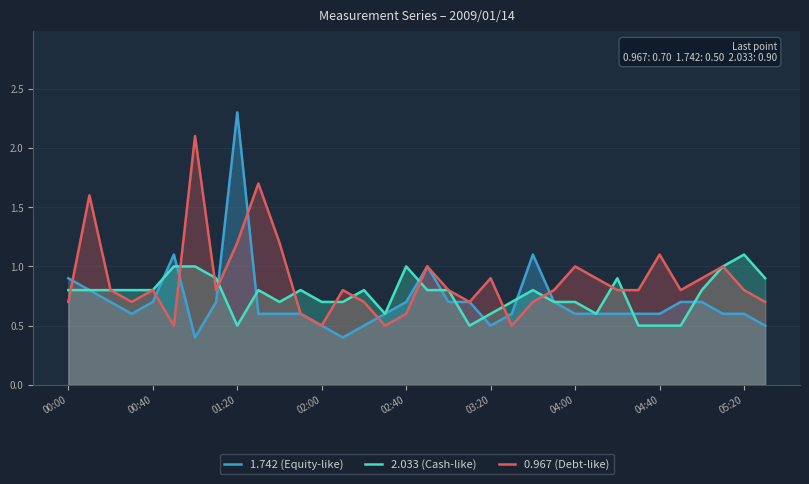

The value of 2.033 (Cash-like) at 04:40 is 0.2. True or false?

False